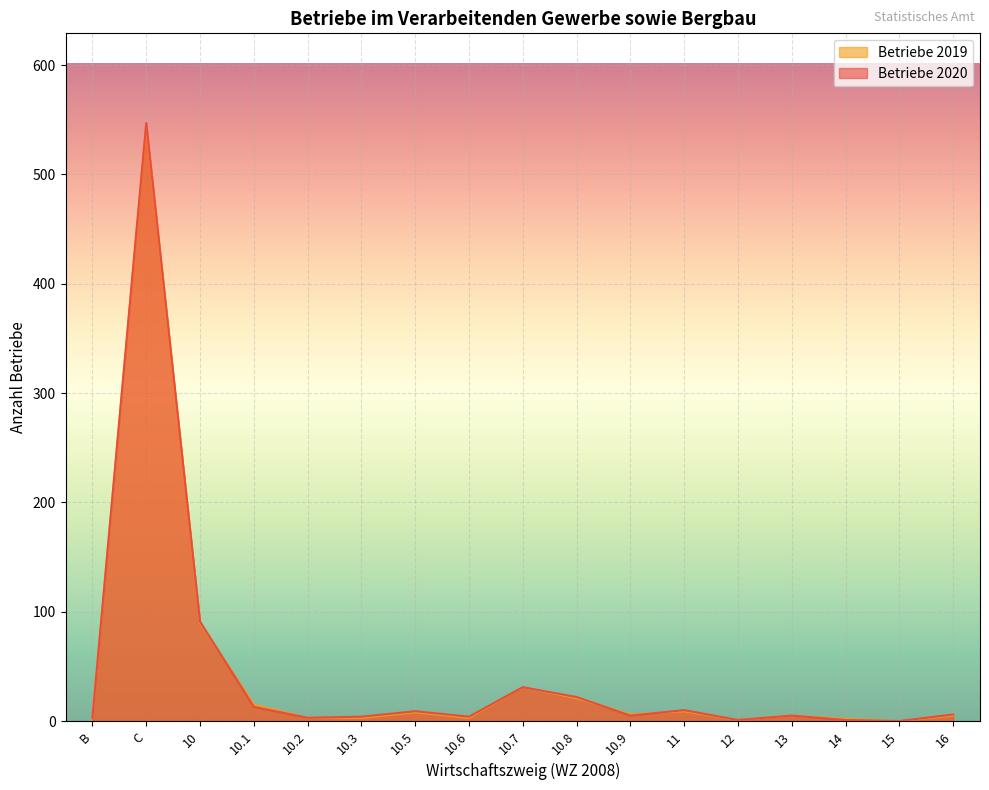

What are all the series names shown in the legend?

Betriebe 2019, Betriebe 2020